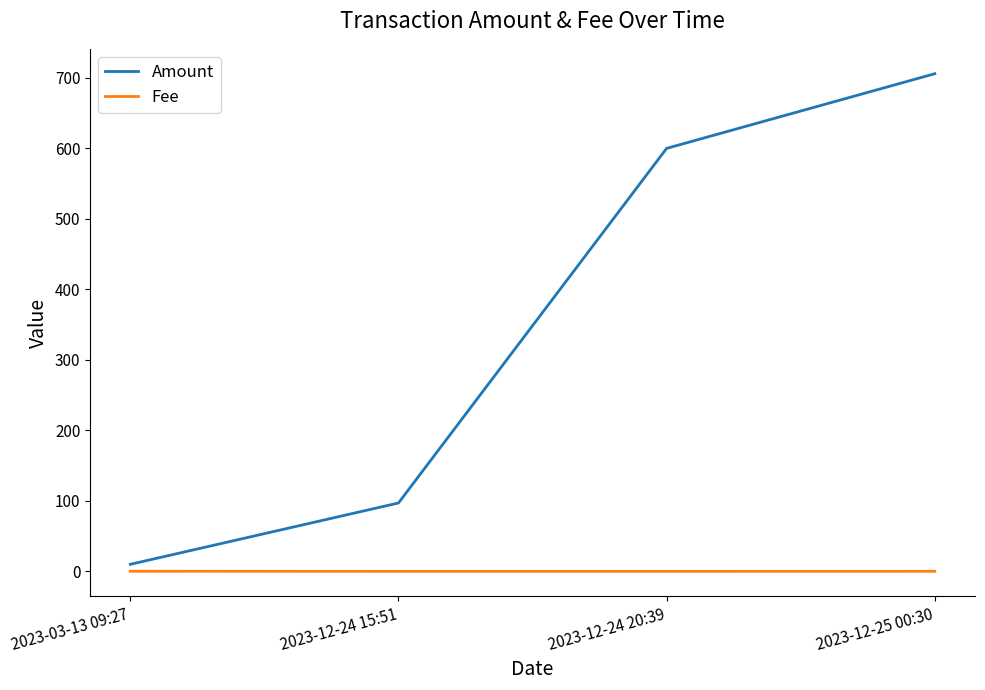

What is the difference between the maximum and minimum values in the Amount series?

695.9